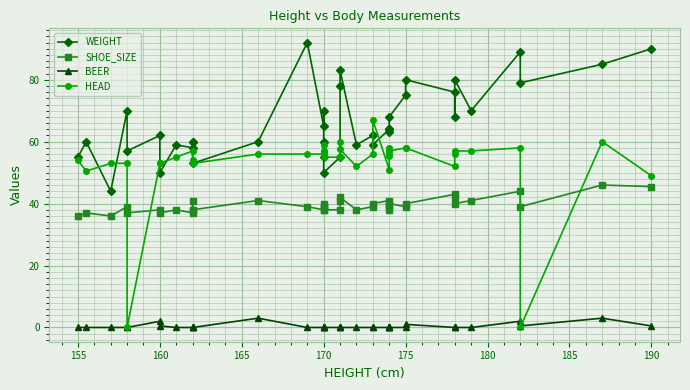

The BEER series shows -1.2 at 175. True or false?

False